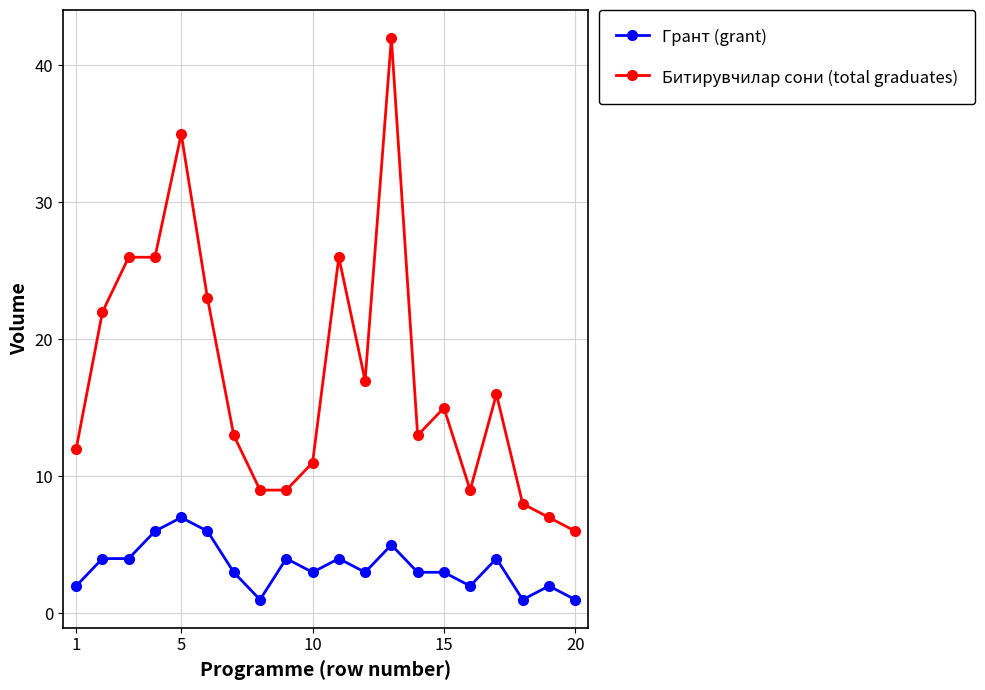

True or false: Битирувчилар сони (total graduates) and Грант (grant) intersect in this chart.

False